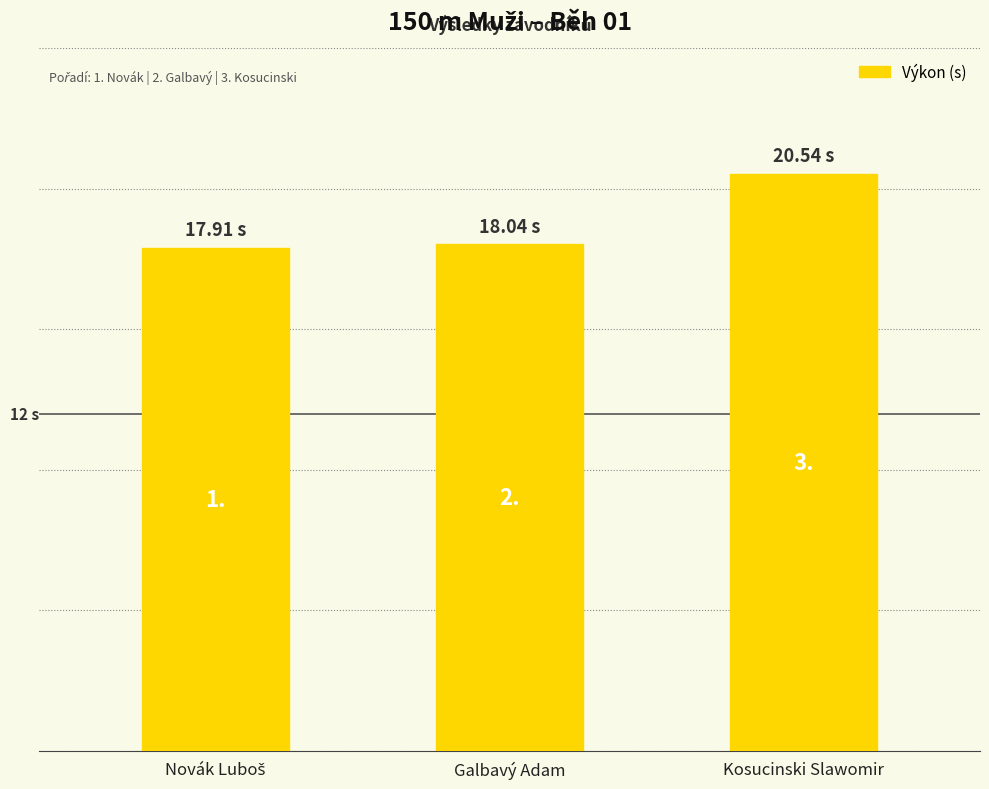

Is it true that the value at Kosucinski Slawomir is 20.5?

True